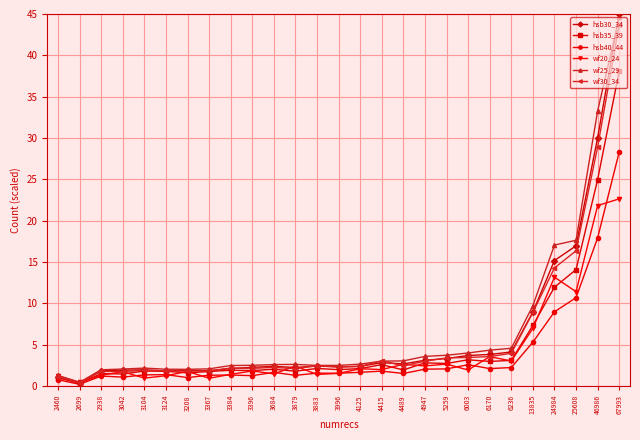

What is the difference between the highest and lowest values at 4125?

1.0